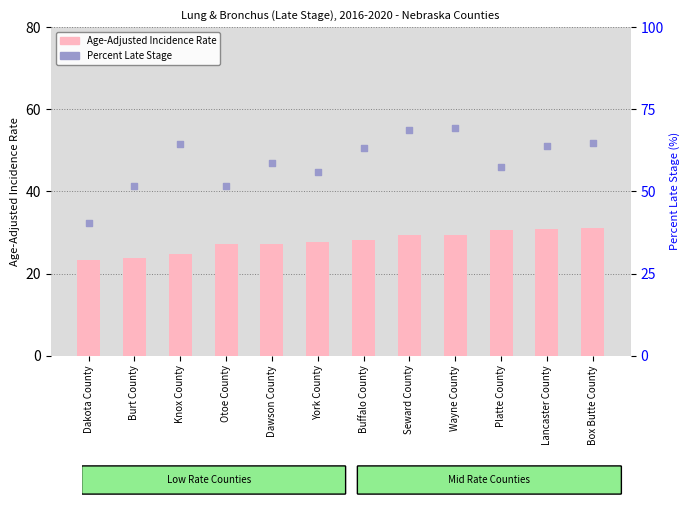

Which series contains the highest Y value?

Percent of Cases with Late Stage